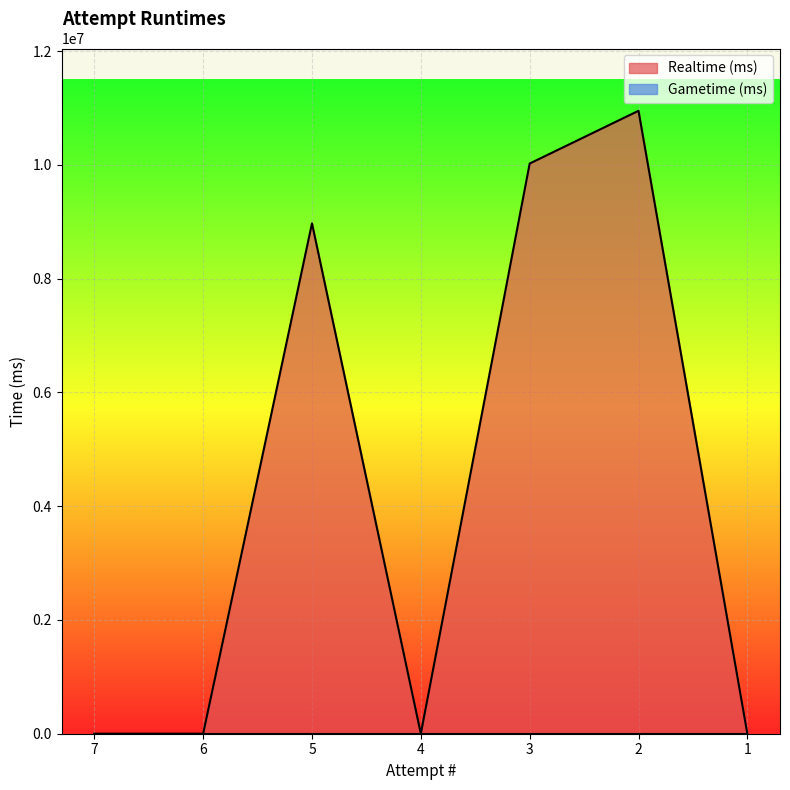

How many positive values are there?

3